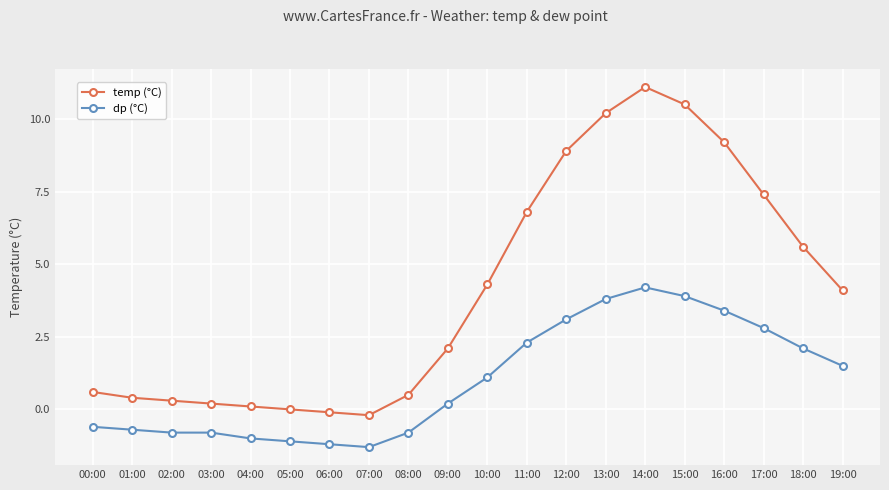

Is the value of temp (°C) at 12:00 greater than the value of dp (°C) at 07:00?

Yes